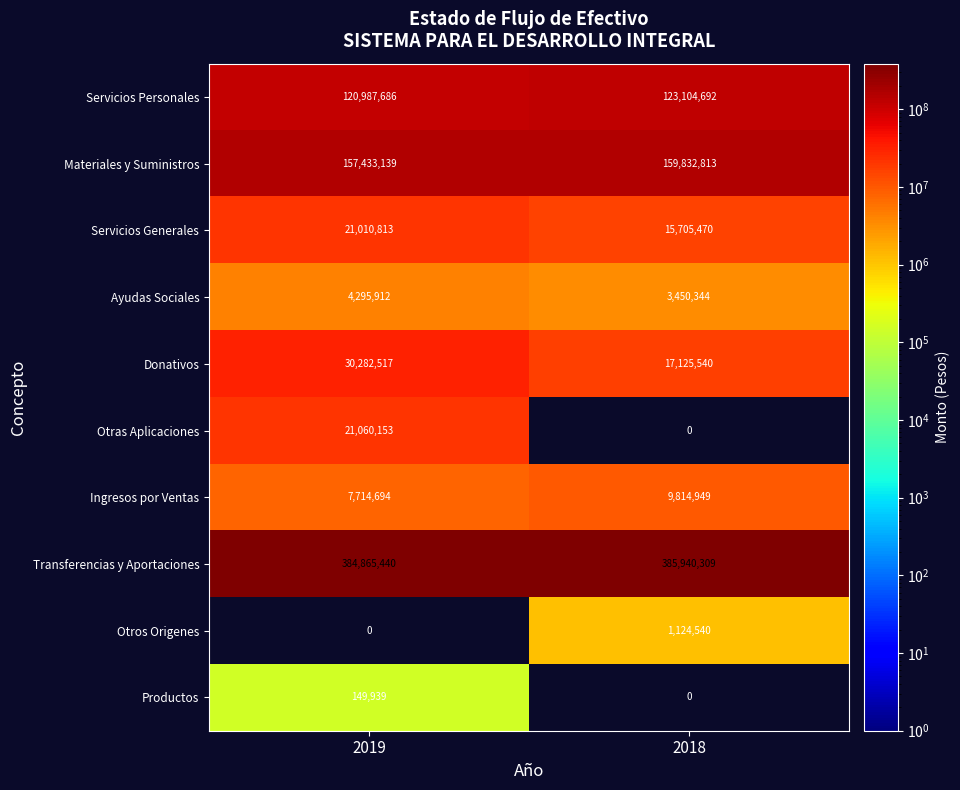

What is the difference between the highest and lowest values at 2019?

384865440